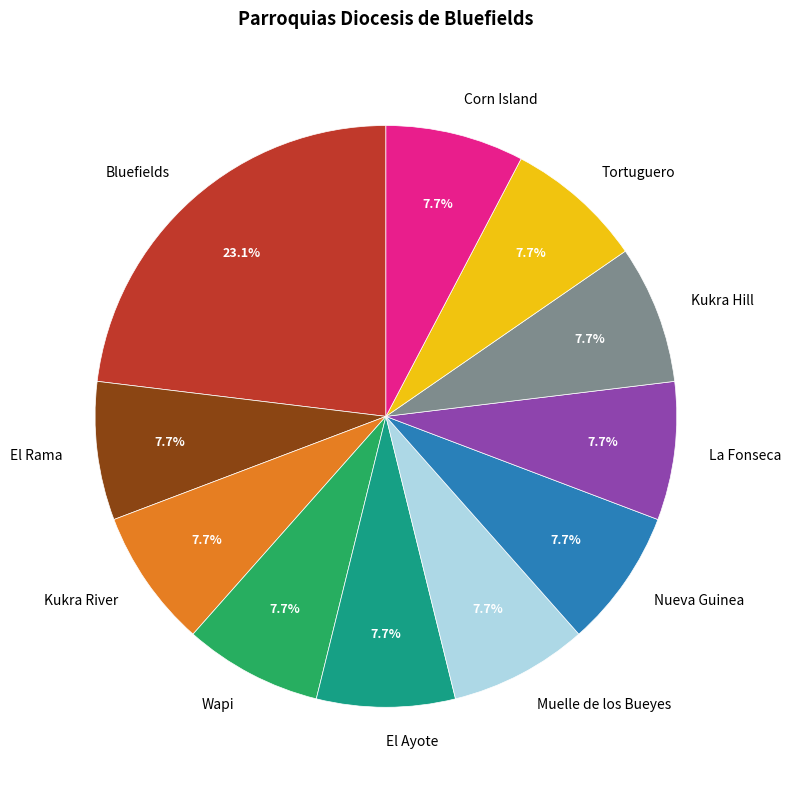

What is the largest slice in the pie chart?

Bluefields